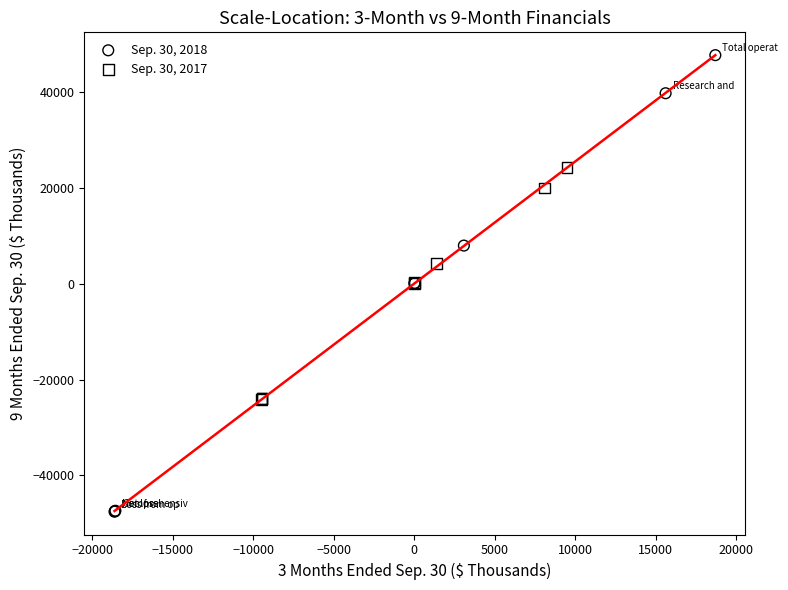

Which series reaches the minimum Y coordinate?

Sep. 30, 2018